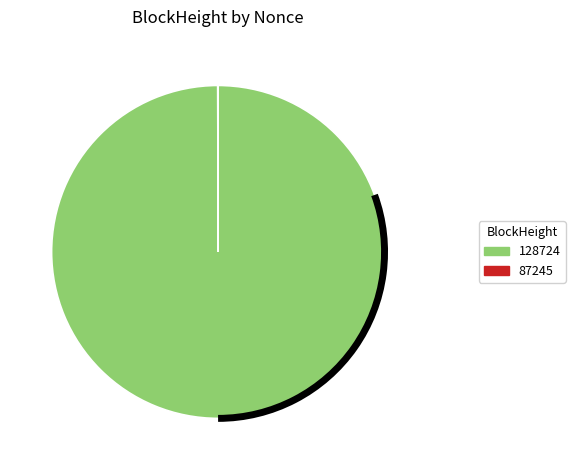

Which category accounts for the majority?

128724